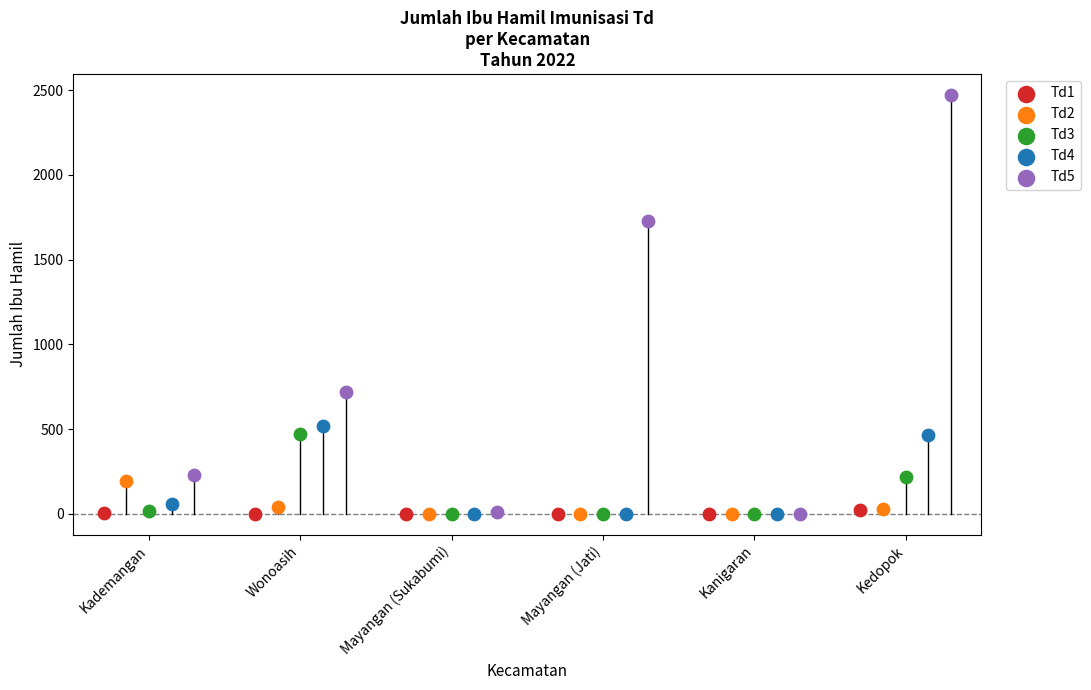

Which series contains the highest Y value?

Td5